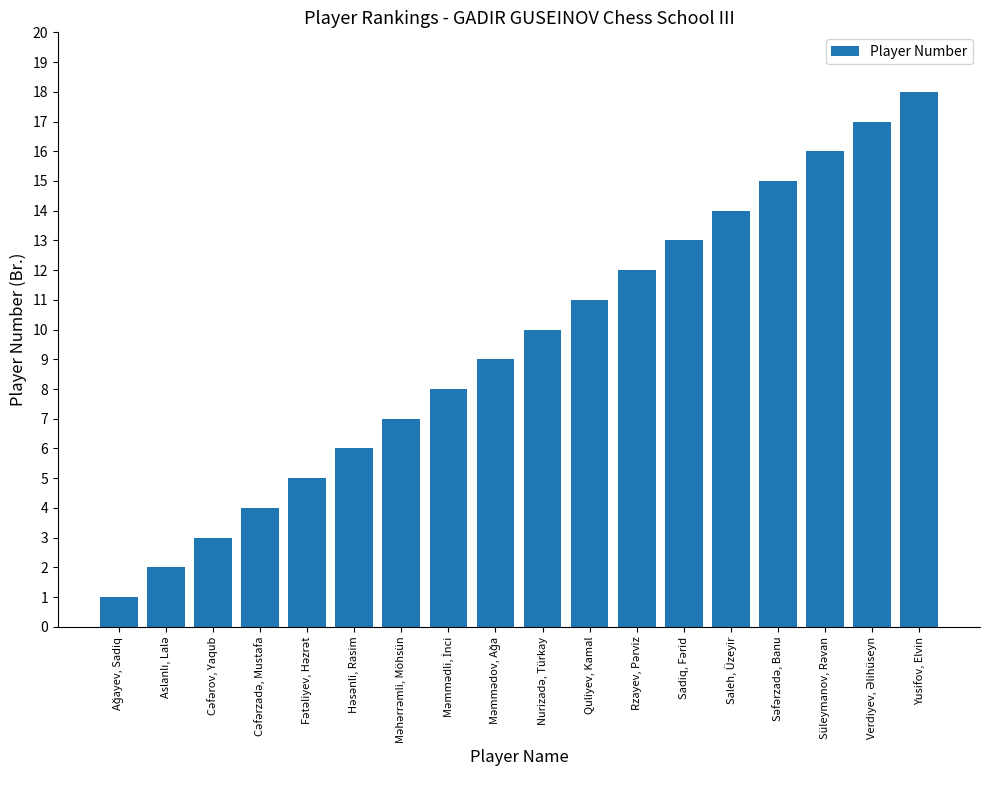

True or false: the data shows 18 at Yusifov, Elvin.

True